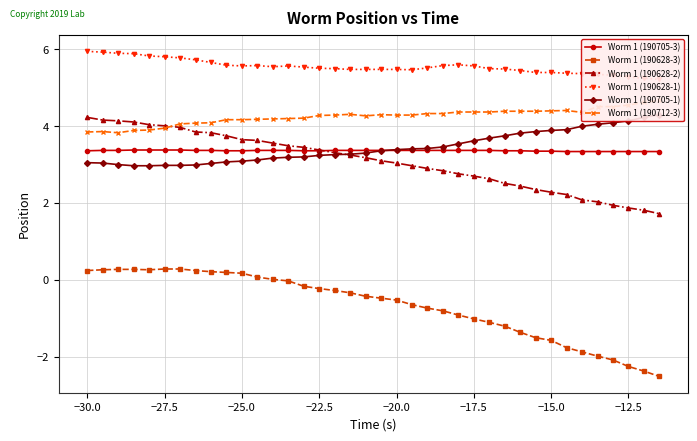

What is the sum of all Worm 1 (190628-2) values?

117.2